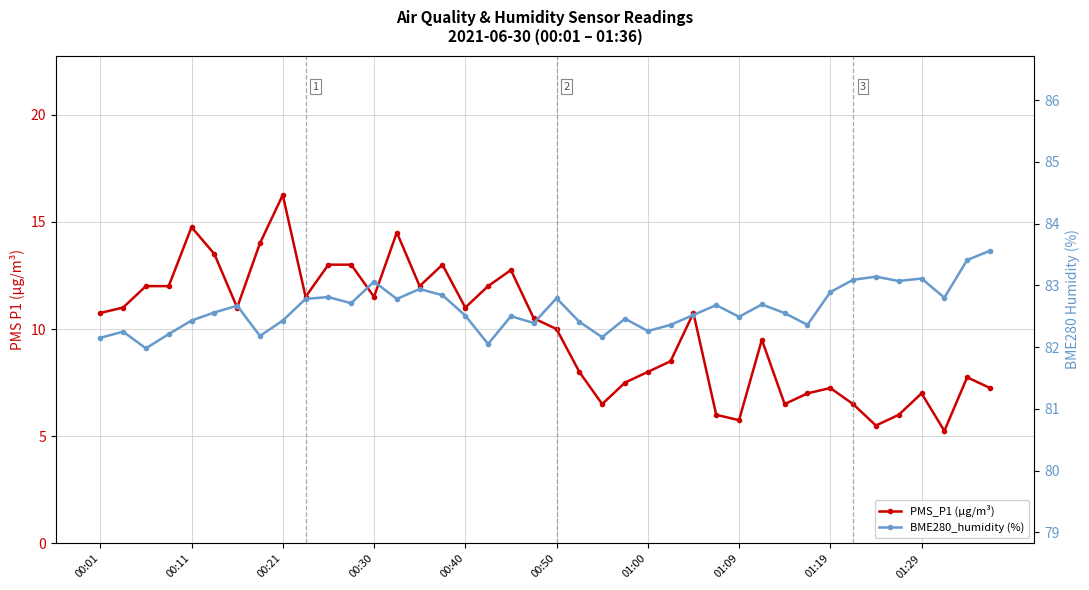

Is this an area chart (filled region under the line)?

No